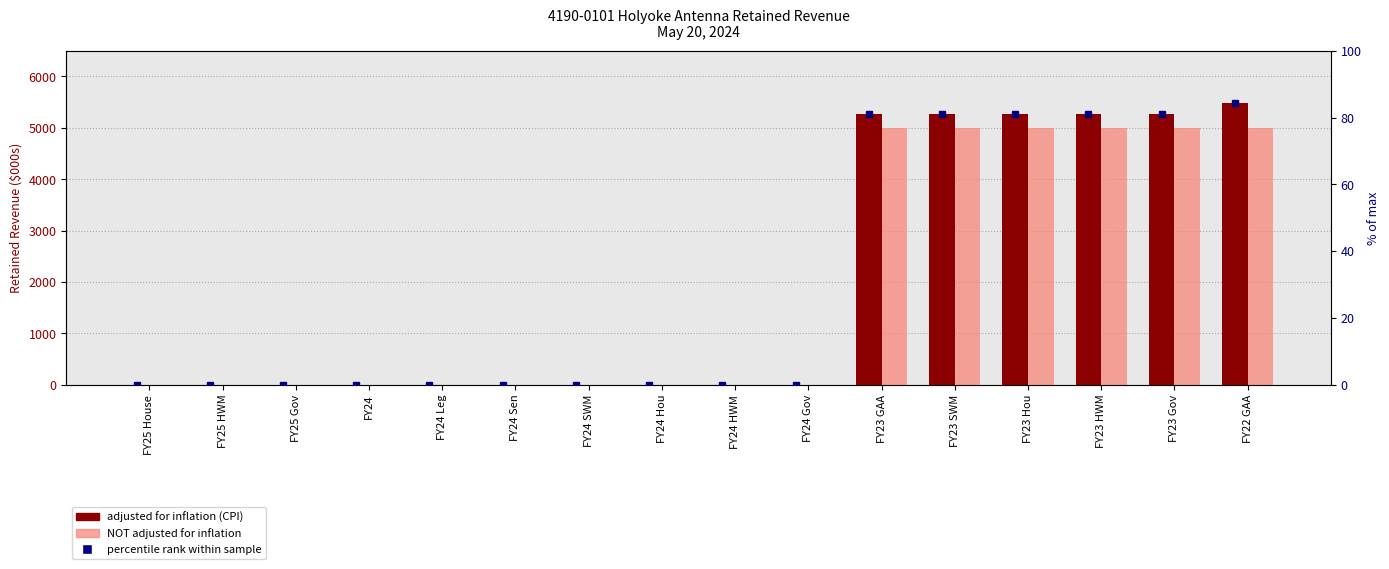

Which series changed the most between FY23 SWM and FY22 GAA?

adjusted for inflation (CPI)